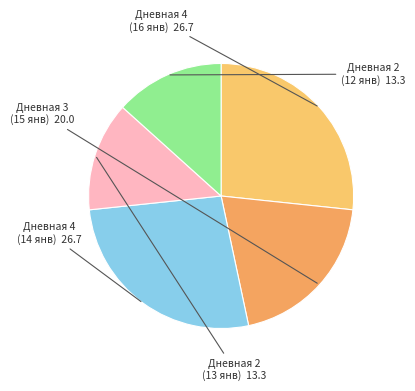

The Дневная 2 (13 янв) slice represents 13% of the pie. True or false?

True